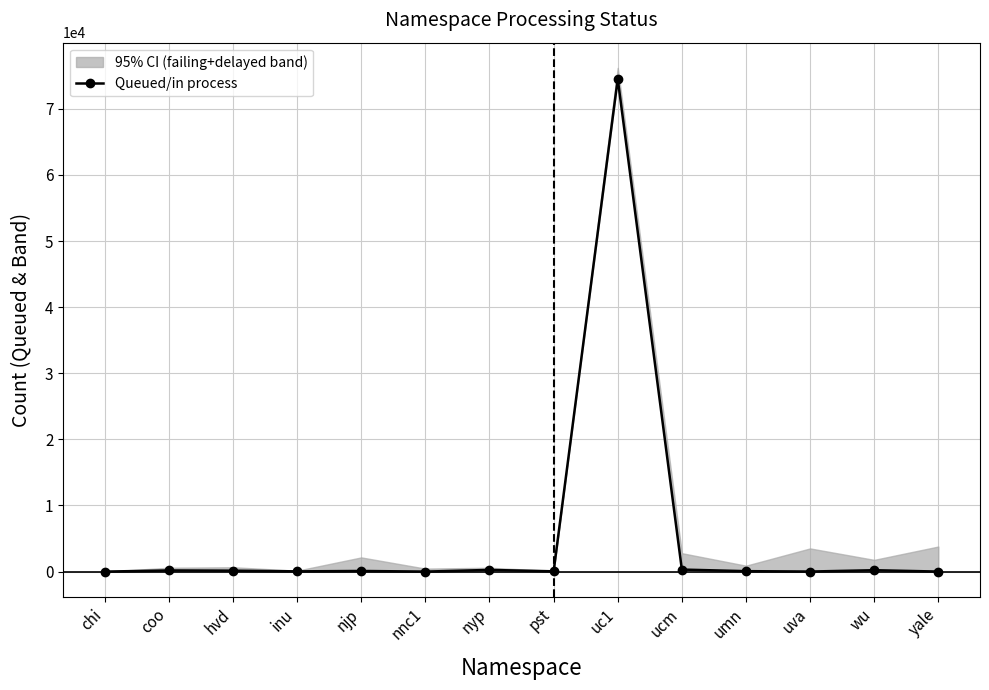

What is the approximate value at hvd, to the nearest 50?

150